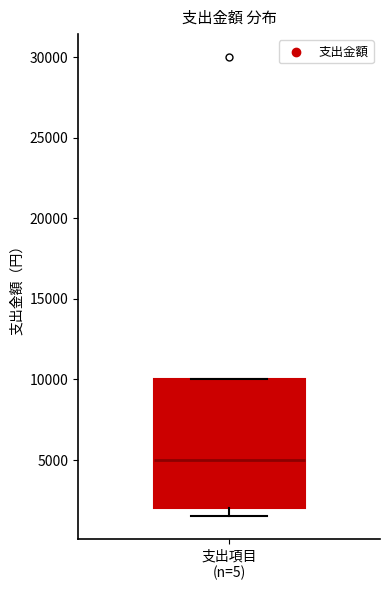

Read this box plot against the y-axis: the position of the median line, the range covered by the box, and the ends of both whiskers. The values are not printed on the chart, so give them approximately, as read against the axis.

median 5000, box 2000 to 10000, whiskers 1500 to 10000